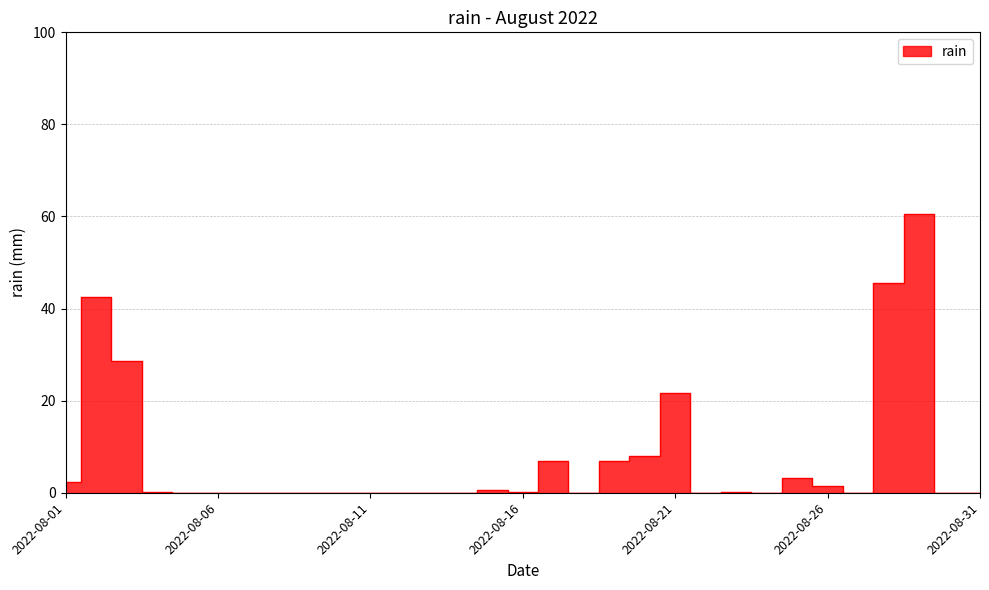

Which category has the lowest value across all series?

2022-08-05